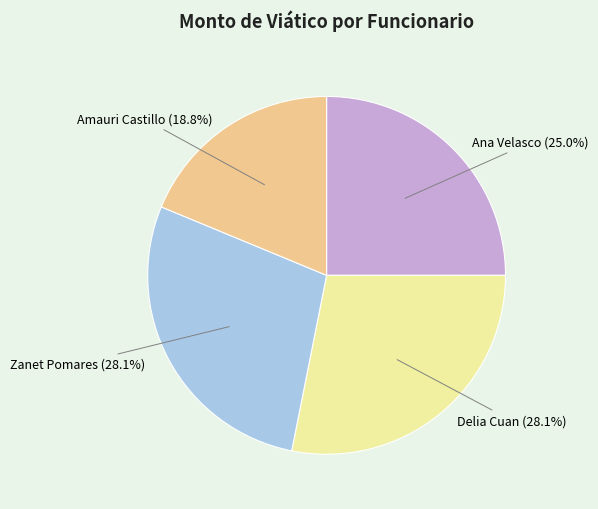

To the nearest percent, what is the difference between the largest and smallest slice percentages?

9%